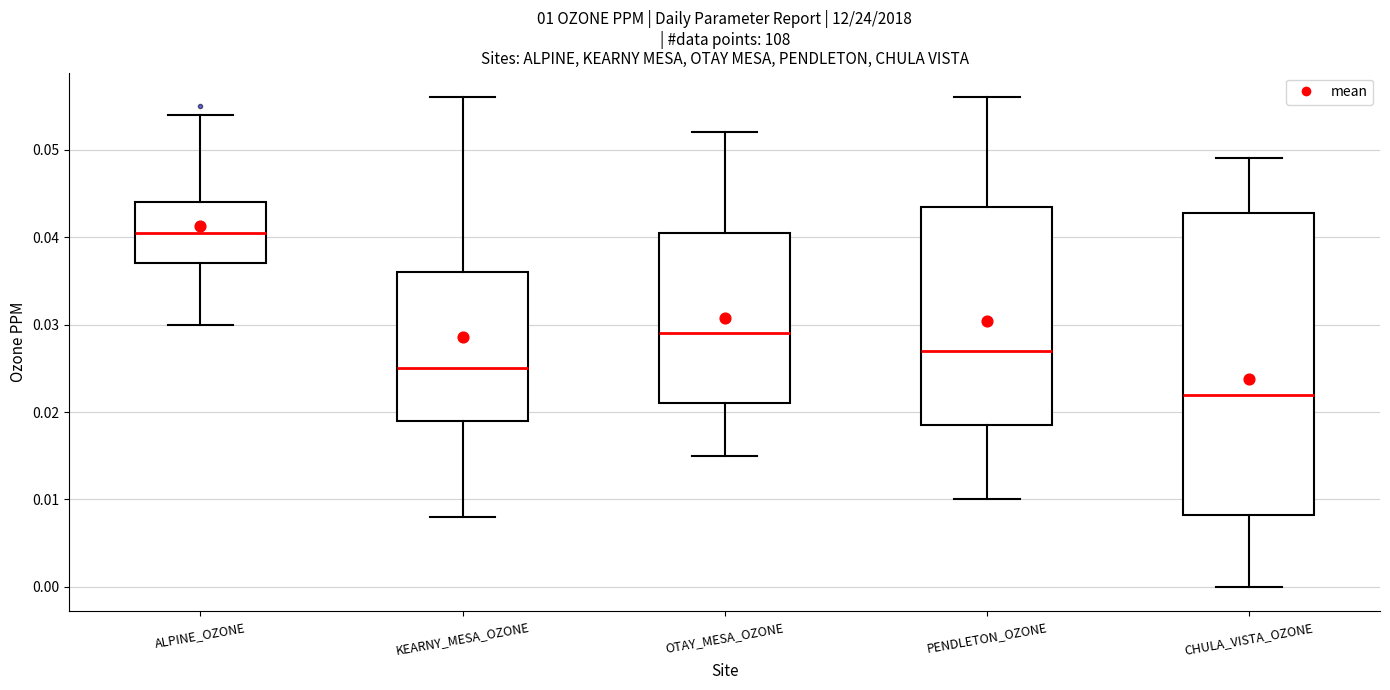

Reading left to right, transcribe this box plot: for each box, give where its median line is, the range the box spans, and where its two whiskers end, as read against the y-axis. The values are not printed on the chart, so give them approximately, as read against the axis.

ALPINE_OZONE: median 0.041, box 0.037 to 0.044, whiskers 0.030 to 0.054
KEARNY_MESA_OZONE: median 0.025, box 0.019 to 0.036, whiskers 0.008 to 0.056
OTAY_MESA_OZONE: median 0.029, box 0.021 to 0.041, whiskers 0.015 to 0.052
PENDLETON_OZONE: median 0.027, box 0.019 to 0.044, whiskers 0.010 to 0.056
CHULA_VISTA_OZONE: median 0.022, box 0.008 to 0.043, whiskers 0.000 to 0.049